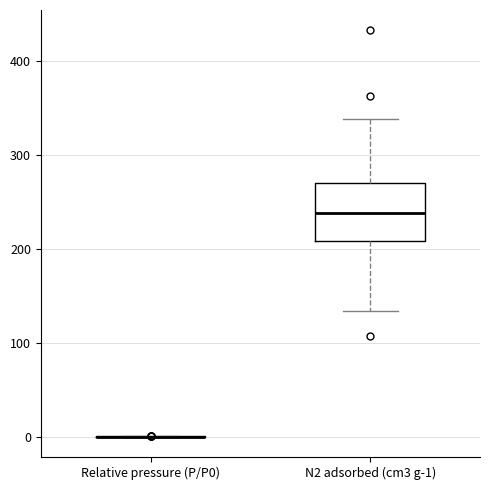

Which box is the tallest, from its lower edge to its upper edge?

N2 adsorbed (cm3 g-1)